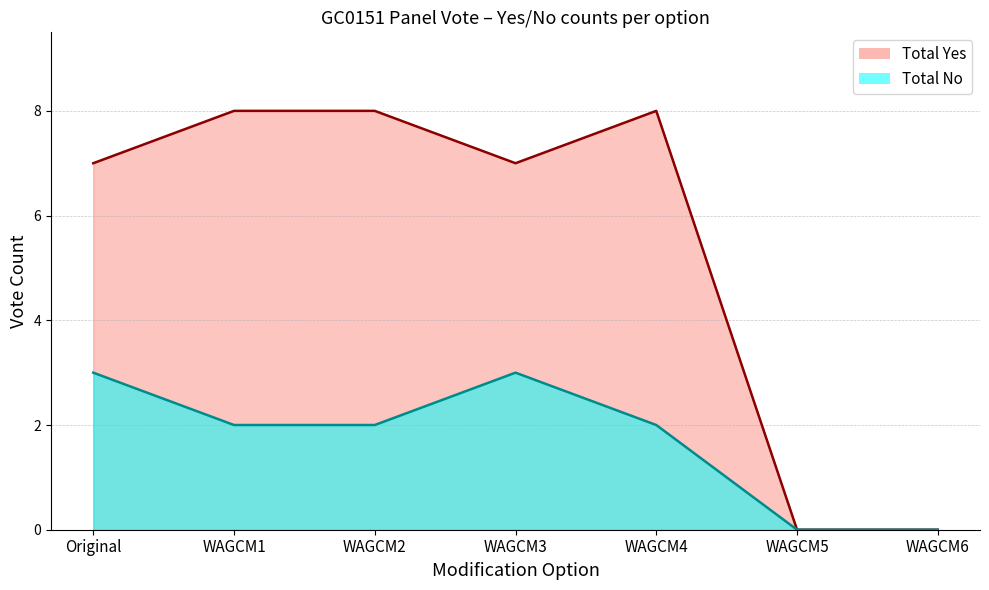

What is the value of the Total Yes point at the 1st from the left?

7